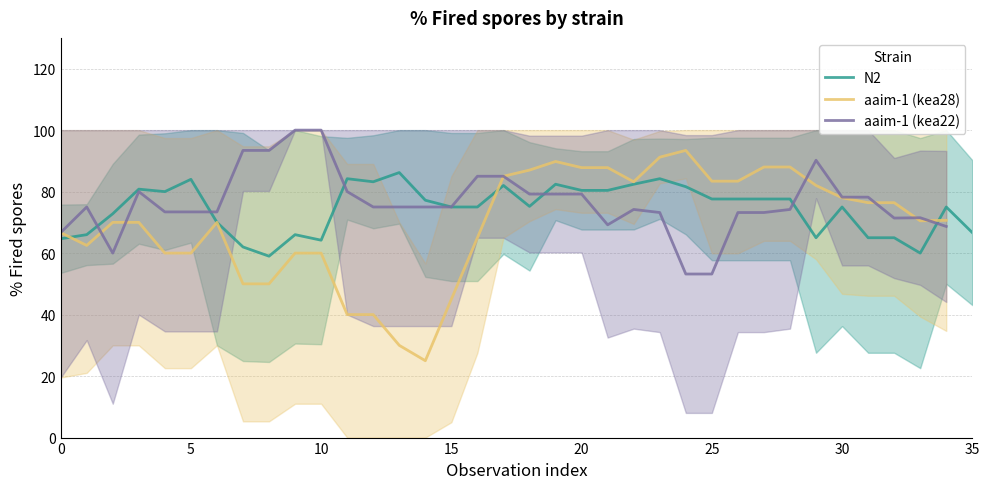

Does the chart display data point markers on the line(s)?

No